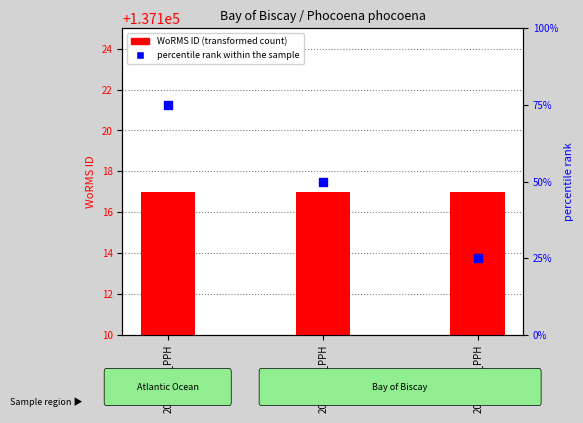

What are all the series names shown in the legend?

WoRMS ID, percentile rank within the sample